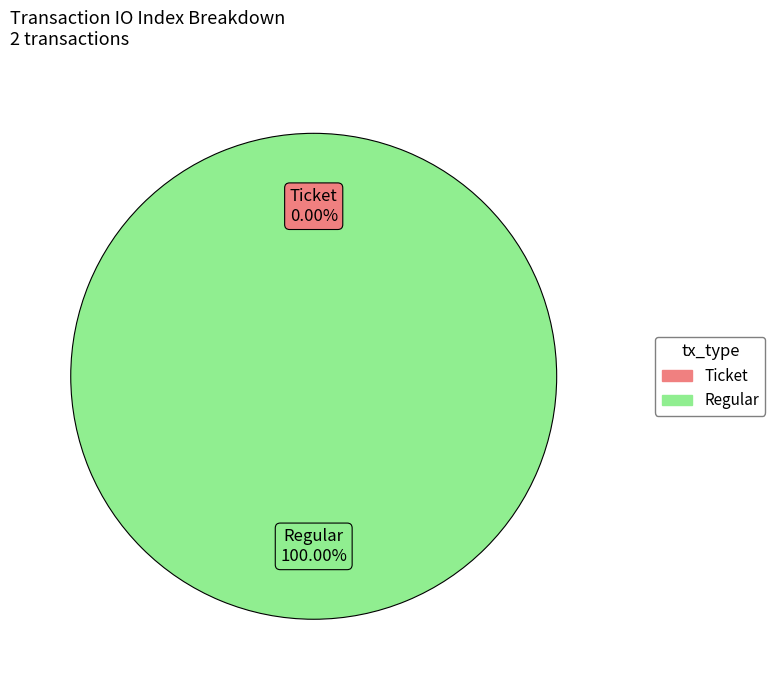

True or false: Regular accounts for 100% of the total.

True